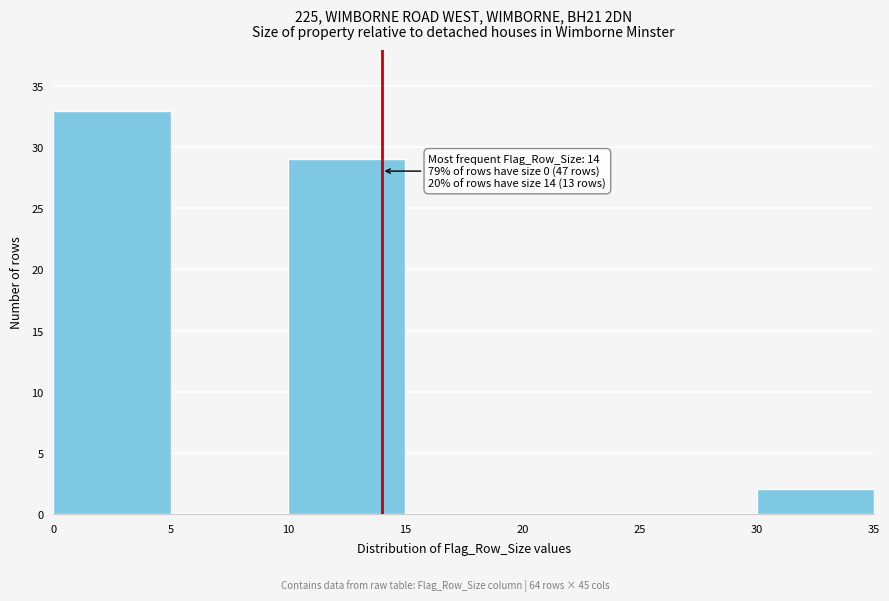

Which range on the x-axis has the tallest bar?

0 to 5